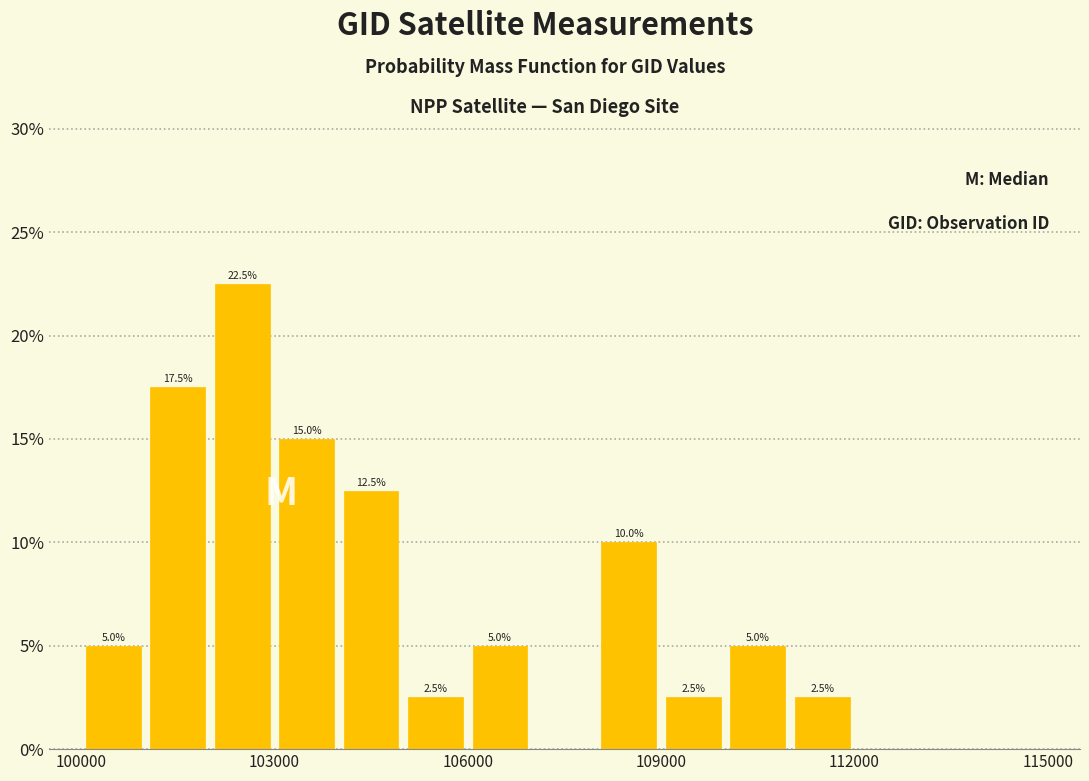

Read against the x-axis, roughly where is the centre of the tallest bar?

102500